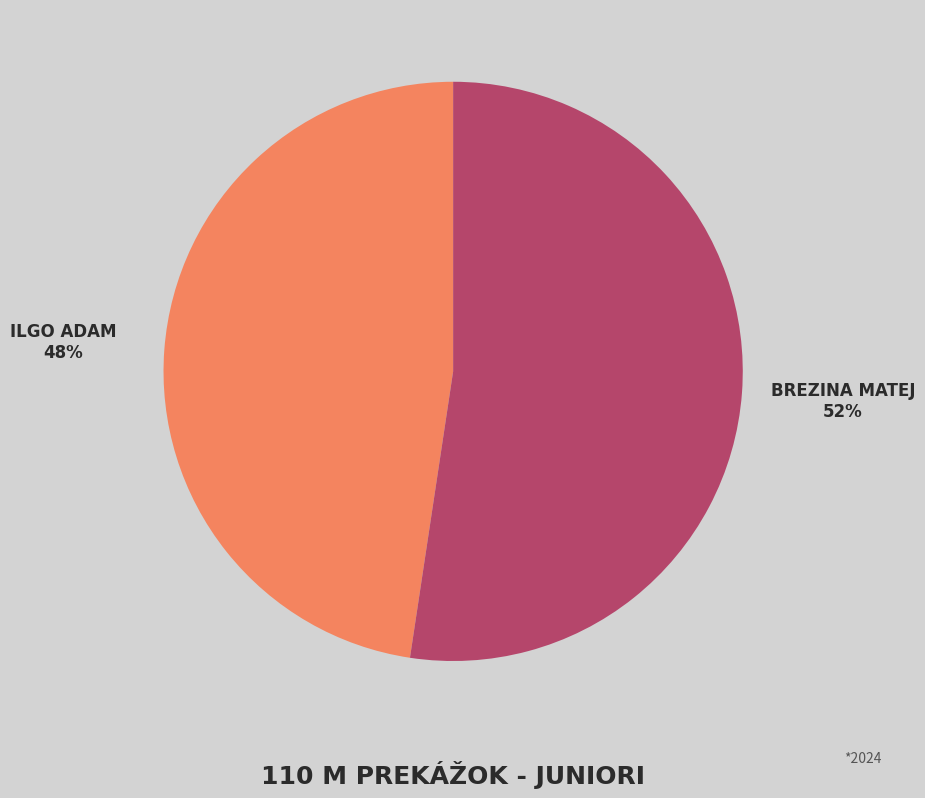

Count the number of slices in the pie.

2